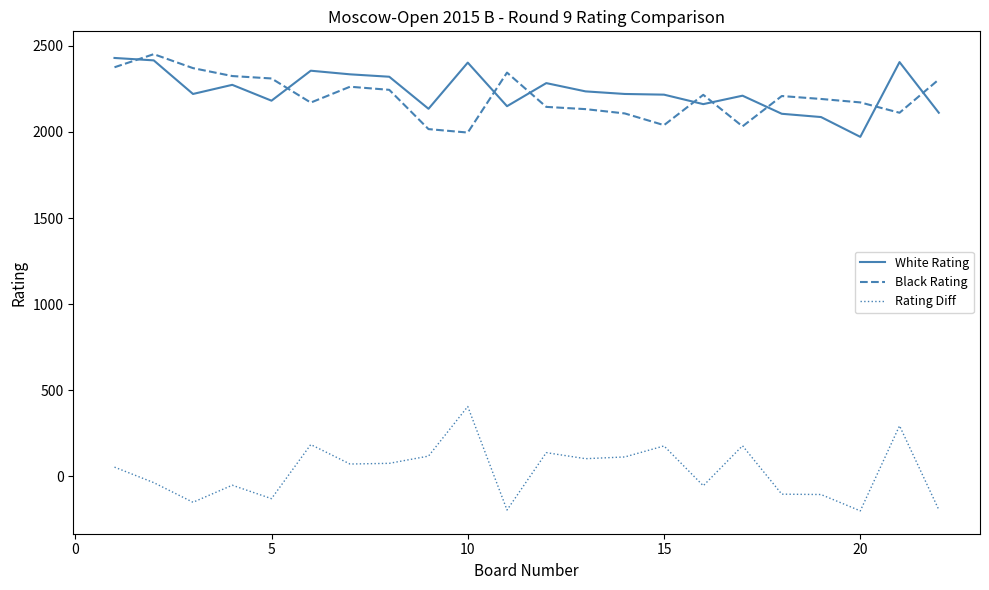

True or false: Rating Diff and Black Rating cross at least once.

False